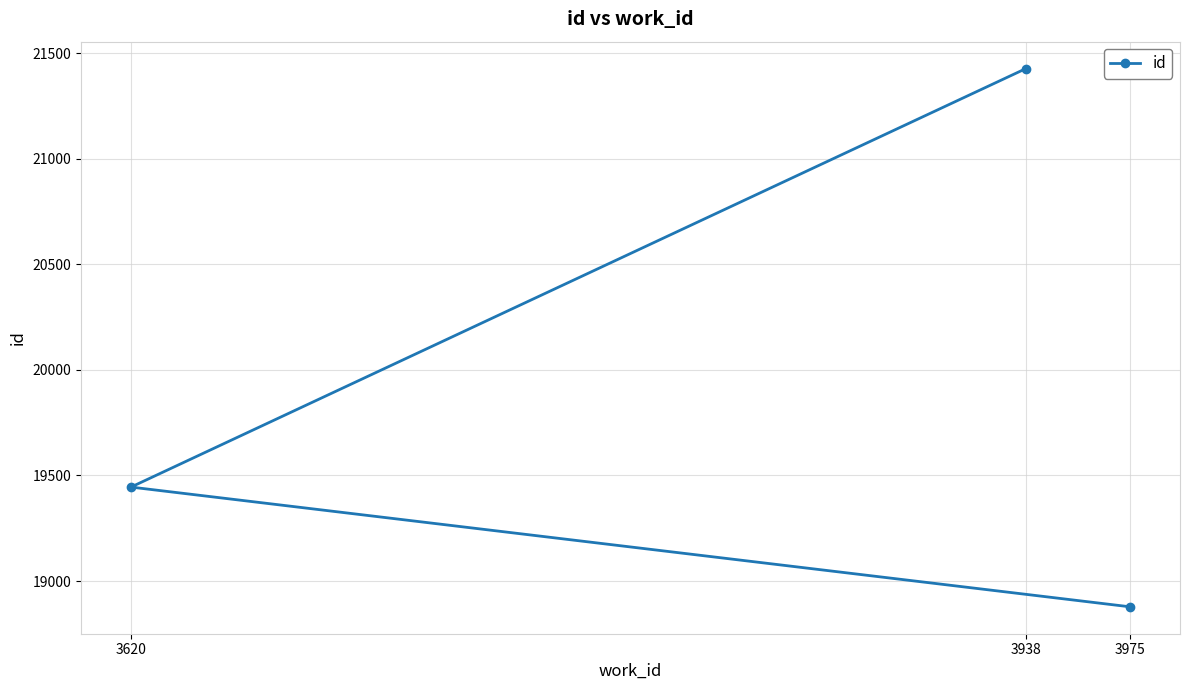

Which label corresponds to the largest value in the chart?

3938